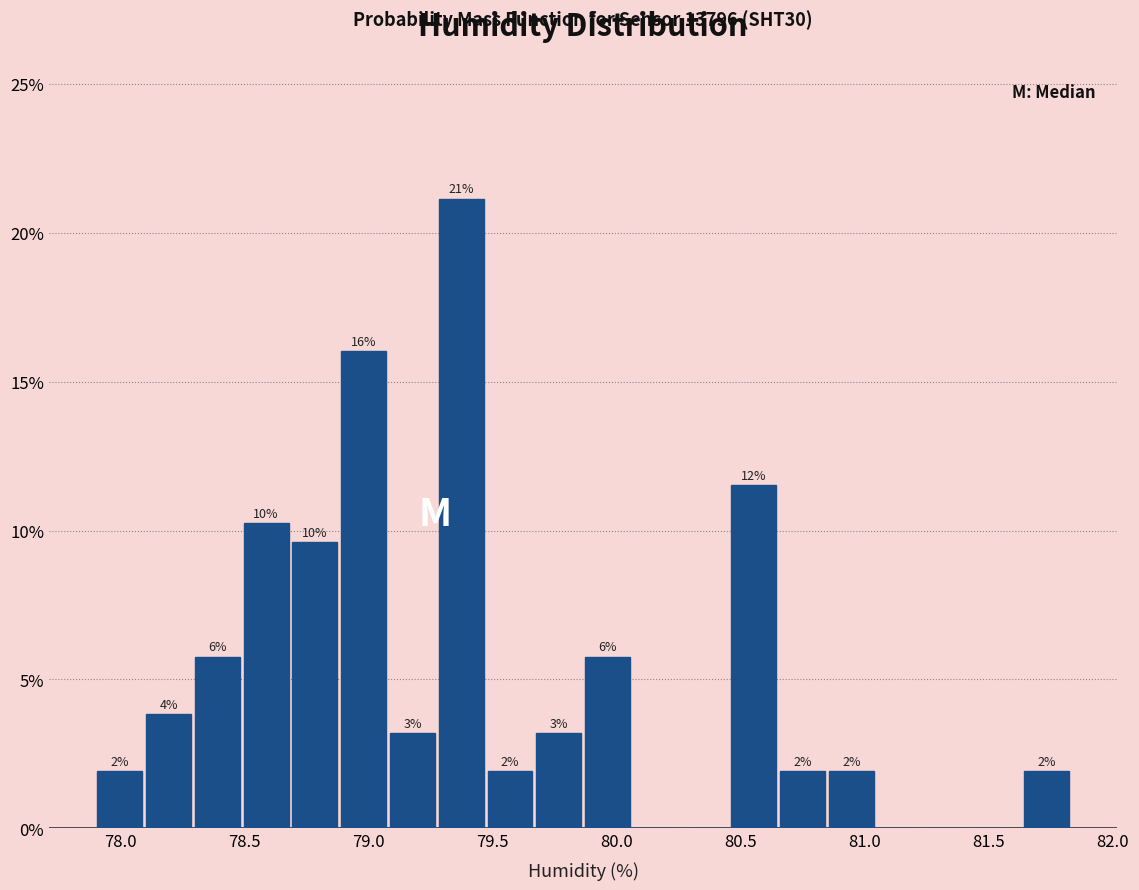

Read against the x-axis, roughly where is the centre of the tallest bar?

79.35